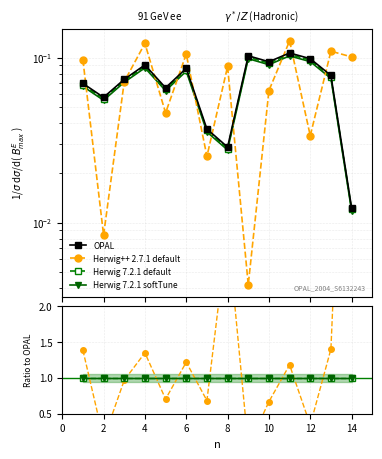

Reading left to right, transcribe all the data shown in this chart.

A: 1=0.1	2=0.1	3=0.1	4=0.1	5=0.1	6=0.1	7=0.0	8=0.0	9=0.1	10=0.1	11=0.1	12=0.1	13=0.1	14=0.0
B: 1=0.1	2=0.0	3=0.1	4=0.1	5=0.0	6=0.1	7=0.0	8=0.1	9=0.0	10=0.1	11=0.1	12=0.0	13=0.1	14=0.1